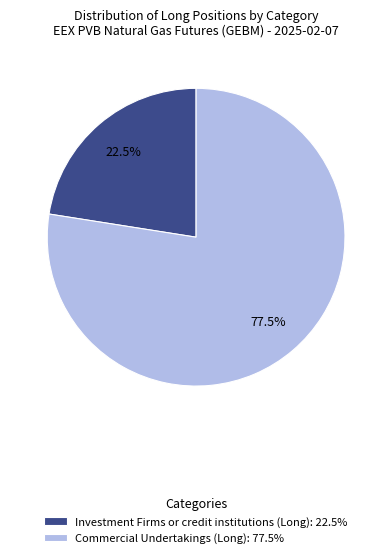

Which has a higher value, Investment Firms or credit institutions (Long): 22.5% or Commercial Undertakings (Long): 77.5%?

Commercial Undertakings (Long): 77.5%